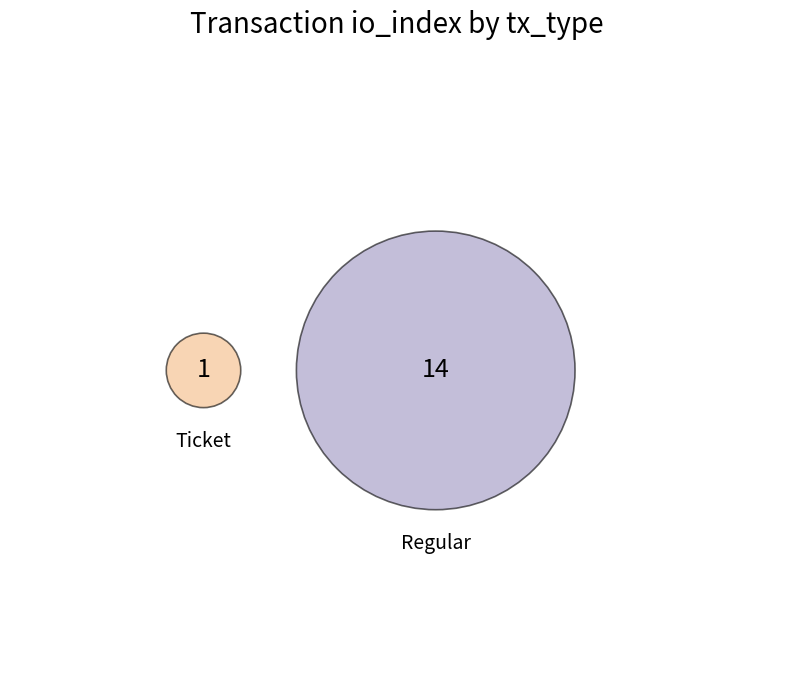

Combined, do Ticket and Regular account for over 50%?

Yes